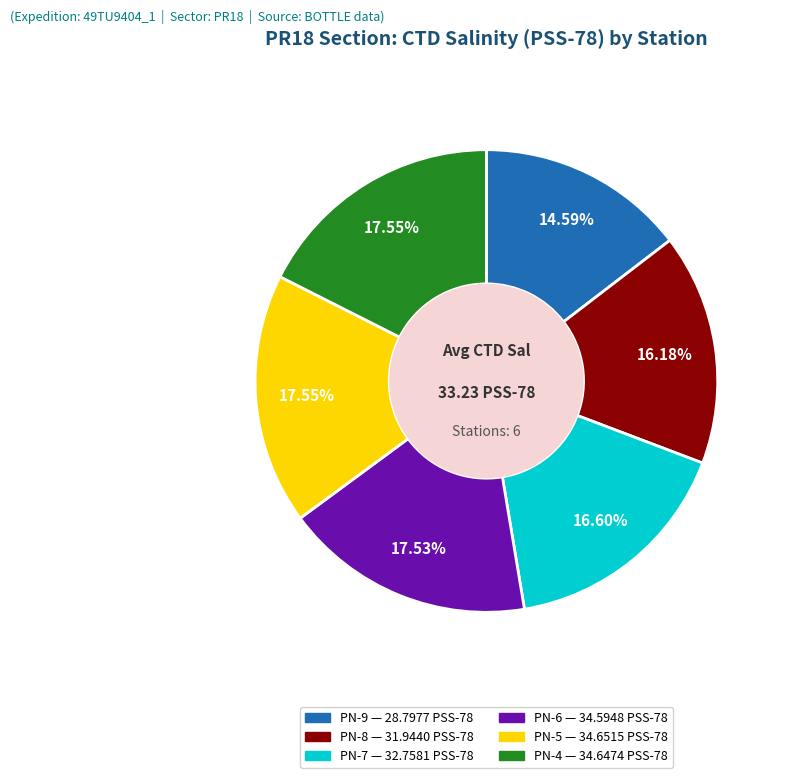

Is PN-6 the majority of the pie?

No